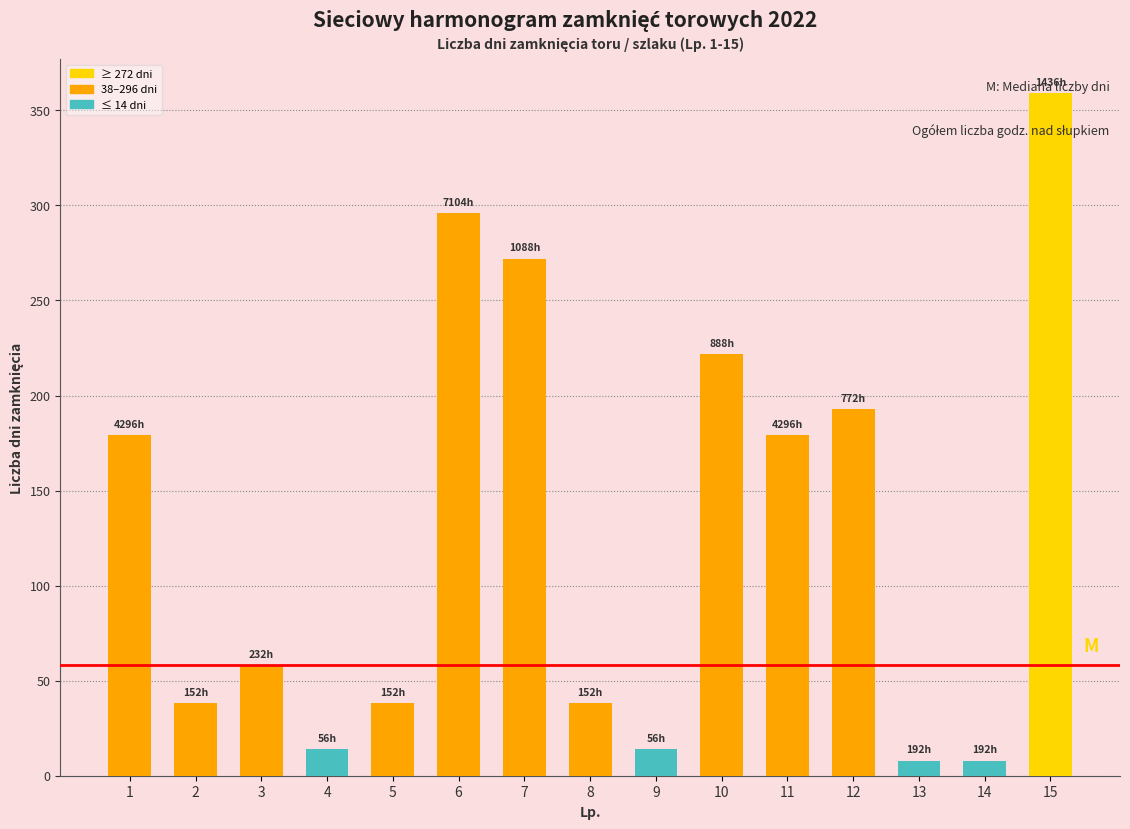

Which has a higher value, 6 or 13?

6